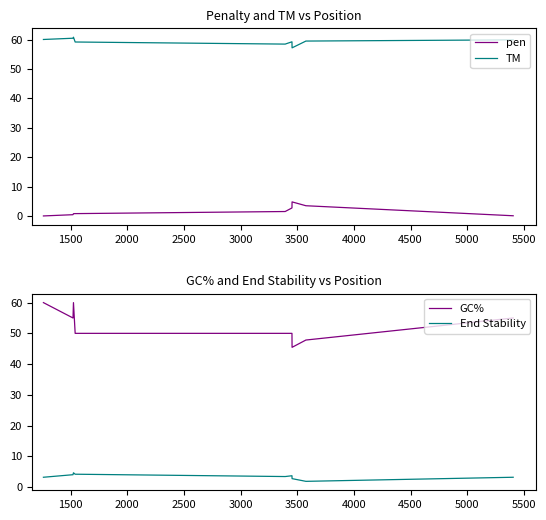

Does the chart have visible grid lines?

No